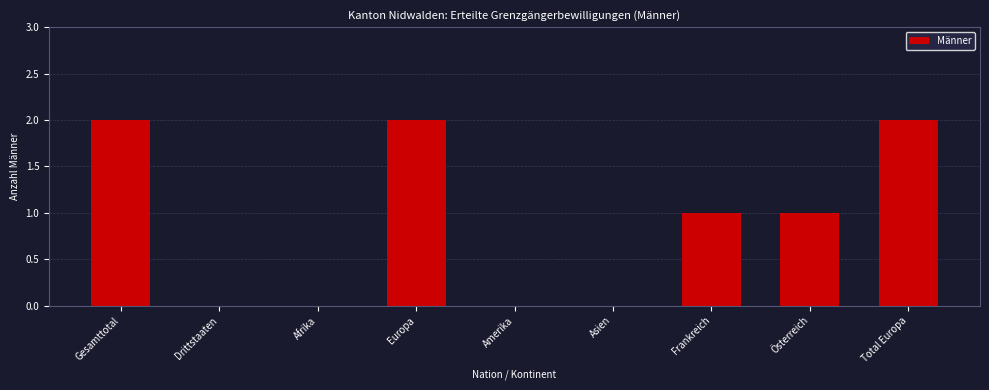

Reading right to left, list all the values displayed in this chart.

Total Europa=2	Österreich=1	Frankreich=1	Asien=0	Amerika=0	Europa=2	Afrika=0	Drittstaaten=0	Gesamttotal=2